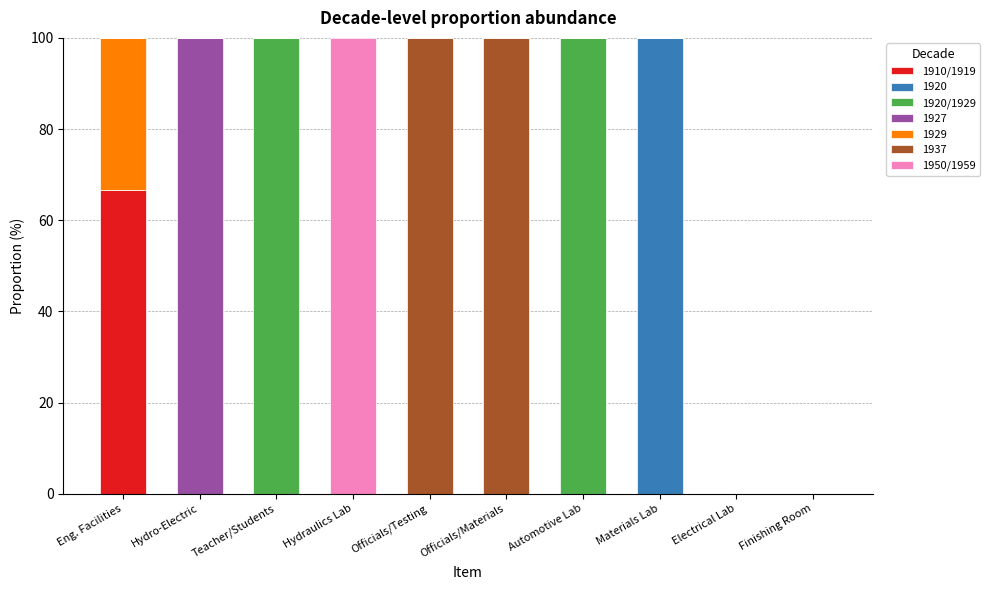

Which category has the highest value in the 1910/1919 series?

Eng. Facilities